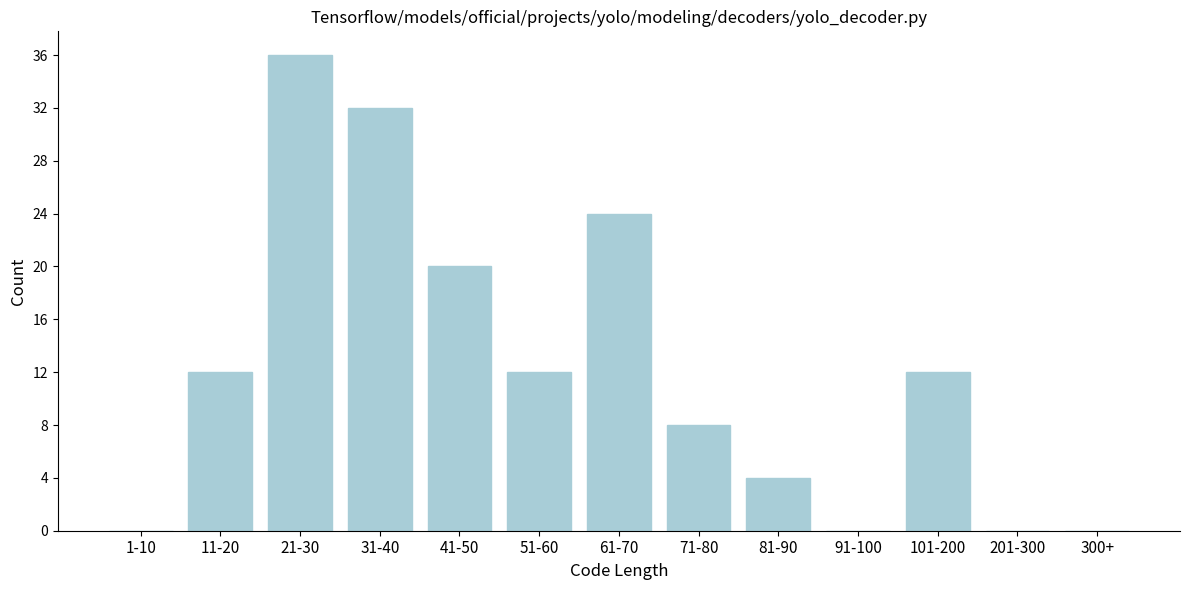

Reading left to right, extract all data points from this chart.

1-10=0	11-20=12	21-30=36	31-40=32	41-50=20	51-60=12	61-70=24	71-80=8	81-90=4	91-100=0	101-200=12	201-300=0	300+=0